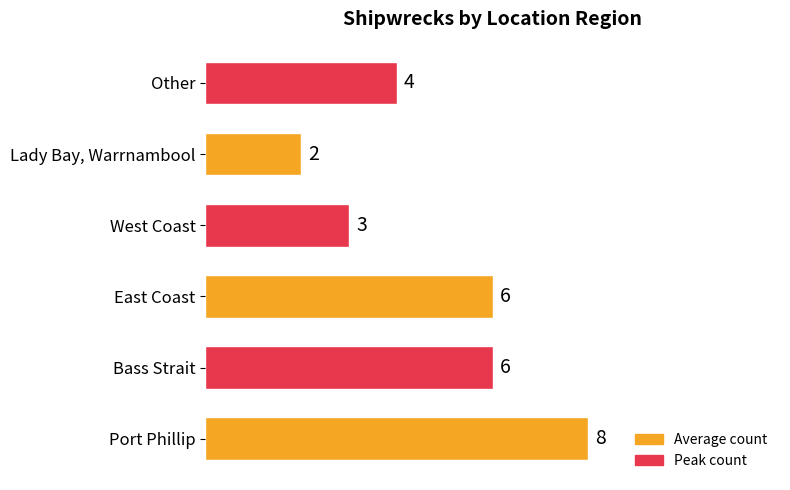

What is the average value?

5